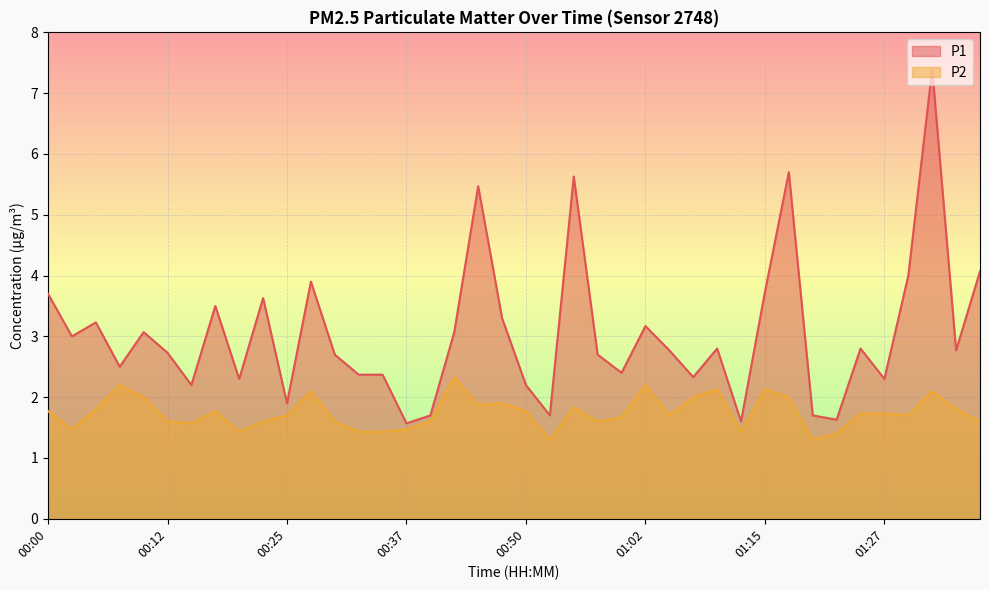

Reading right to left, extract all data points from this chart.

P1: 01:37=4.1	01:34=2.8	01:32=7.4	01:29=4.0	01:27=2.3	01:24=2.8	01:22=1.6	01:20=1.7	01:17=5.7	01:15=3.7	01:12=1.6	01:09=2.8	01:07=2.3	01:04=2.8	01:02=3.2	00:59=2.4	00:57=2.7	00:55=5.6	00:52=1.7	00:50=2.2	00:47=3.3	00:45=5.5	00:42=3.1	00:40=1.7	00:37=1.6	00:35=2.4	00:32=2.4	00:30=2.7	00:27=3.9	00:25=1.9	00:22=3.6	00:20=2.3	00:17=3.5	00:15=2.2	00:12=2.7	00:10=3.1	00:07=2.5	00:05=3.2	00:03=3.0	00:00=3.7
P2: 01:37=1.6	01:34=1.8	01:32=2.1	01:29=1.7	01:27=1.7	01:24=1.7	01:22=1.4	01:20=1.3	01:17=2.0	01:15=2.1	01:12=1.4	01:09=2.1	01:07=2.0	01:04=1.7	01:02=2.2	00:59=1.7	00:57=1.6	00:55=1.8	00:52=1.3	00:50=1.8	00:47=1.9	00:45=1.9	00:42=2.3	00:40=1.6	00:37=1.5	00:35=1.4	00:32=1.4	00:30=1.6	00:27=2.1	00:25=1.7	00:22=1.6	00:20=1.4	00:17=1.8	00:15=1.6	00:12=1.6	00:10=2.0	00:07=2.2	00:05=1.8	00:03=1.5	00:00=1.8